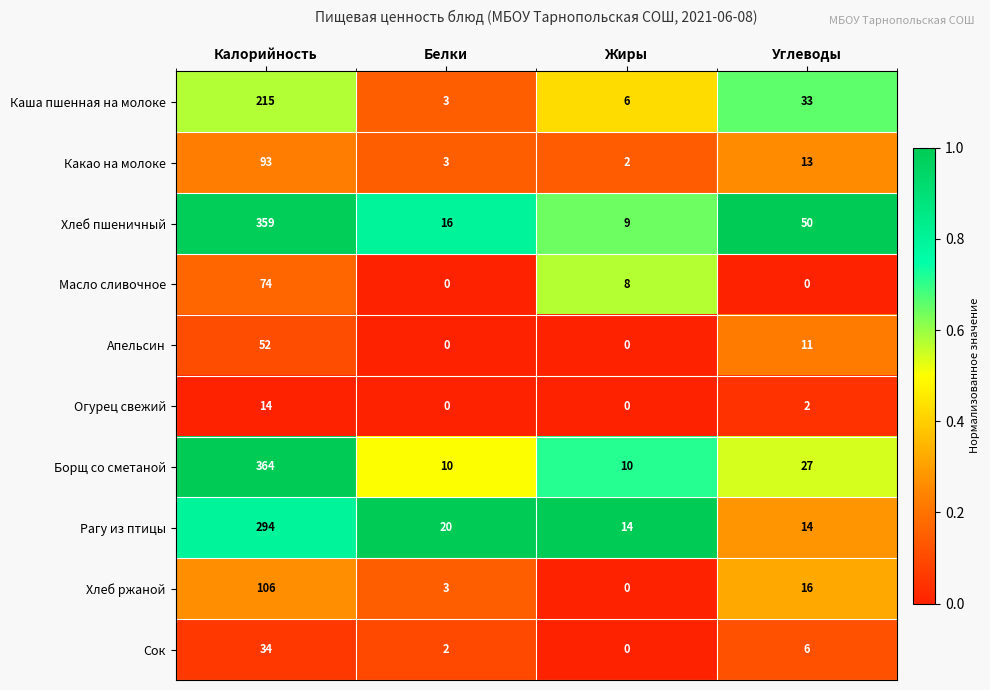

What is the total value across all series at Белки?

57